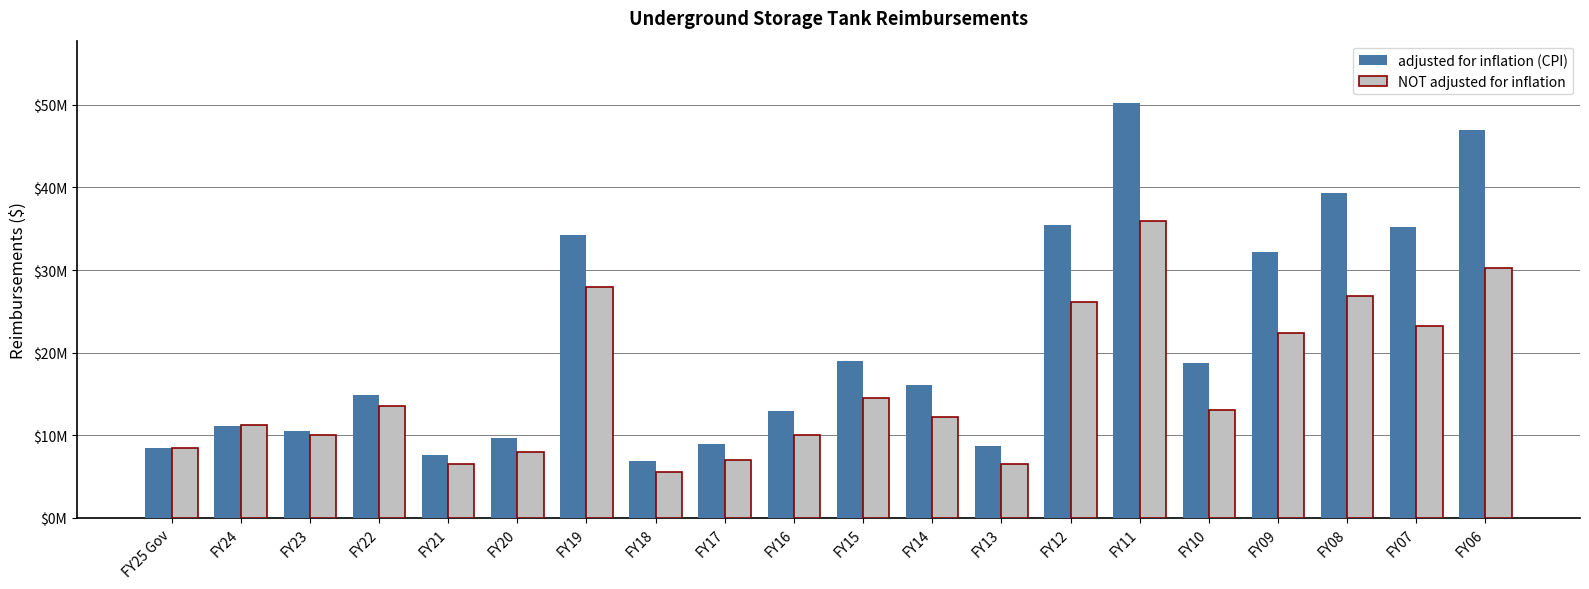

What are all the series names shown in the legend?

adjusted for inflation (CPI), NOT adjusted for inflation